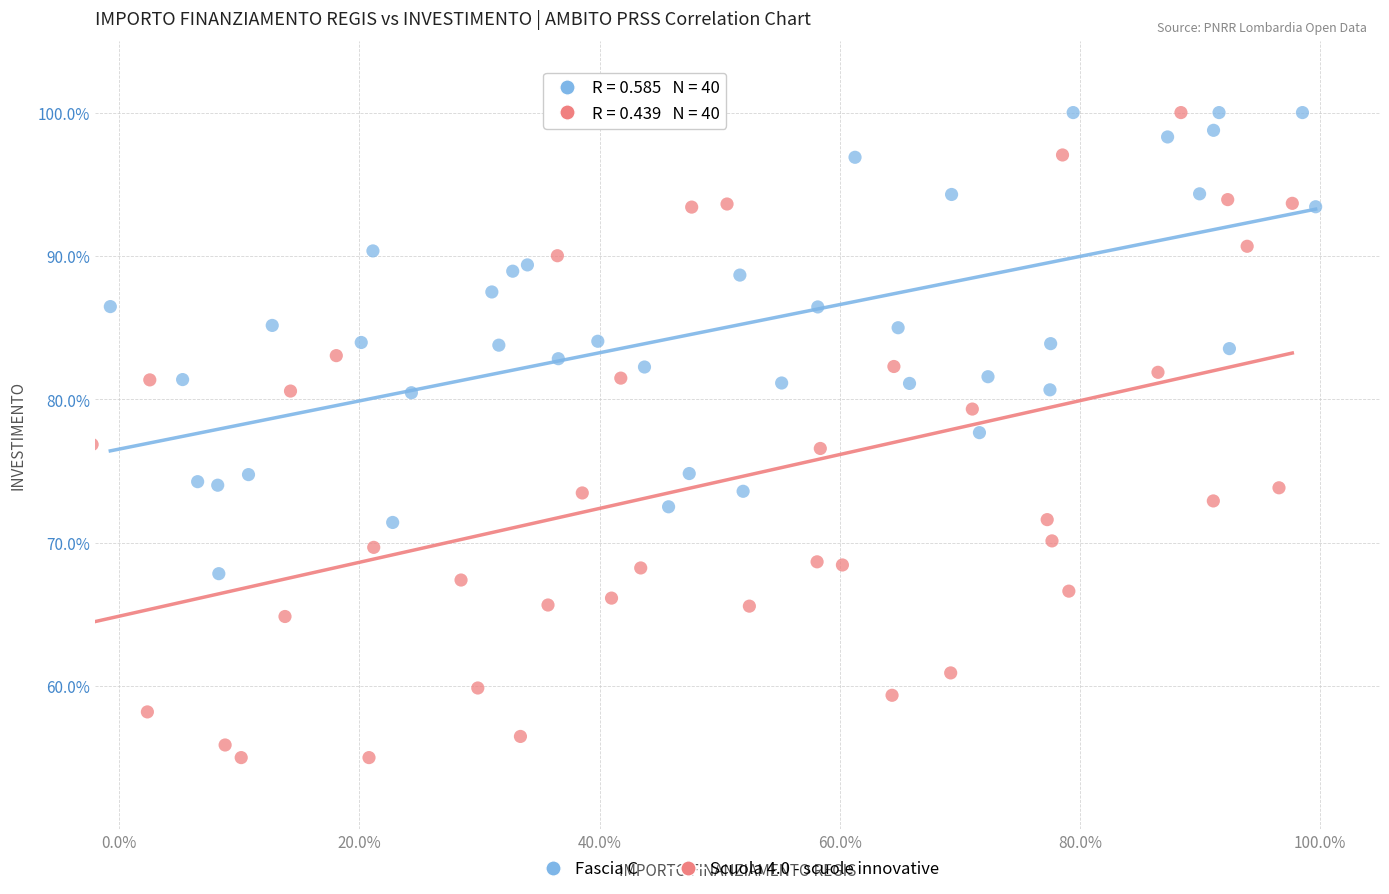

Which series reaches the minimum Y coordinate?

Scuola 4.0 - scuole innovative